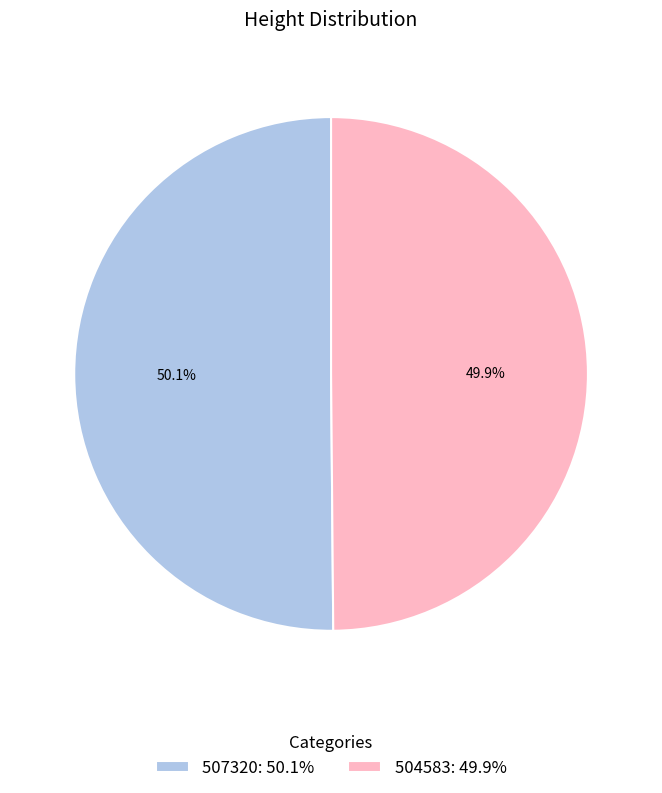

What is the ratio of the value at 504583 to the value at 507320?

1.0